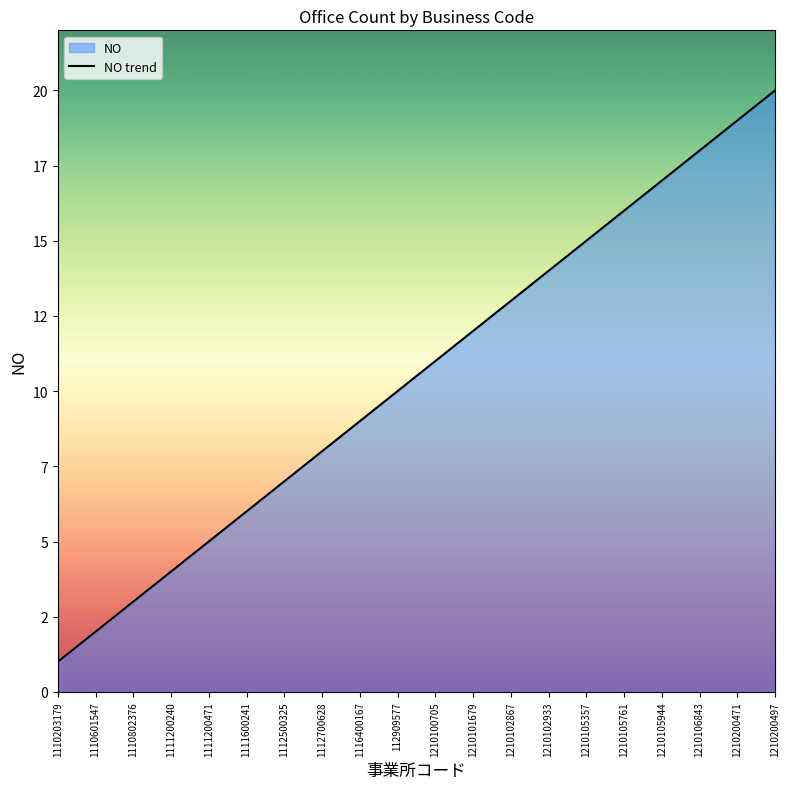

What is the value of the 4th point from the left?

4